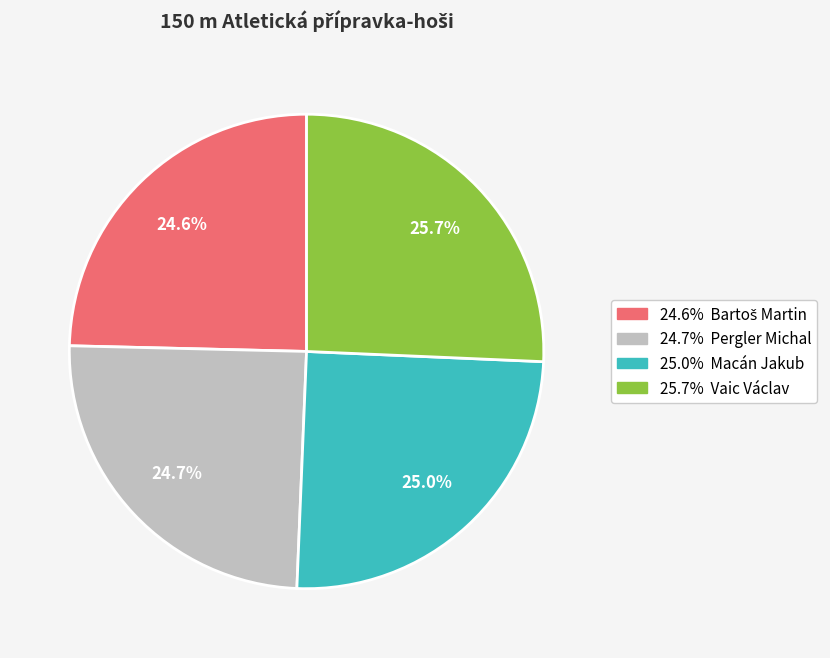

Is there any slice that represents more than half of the pie?

No